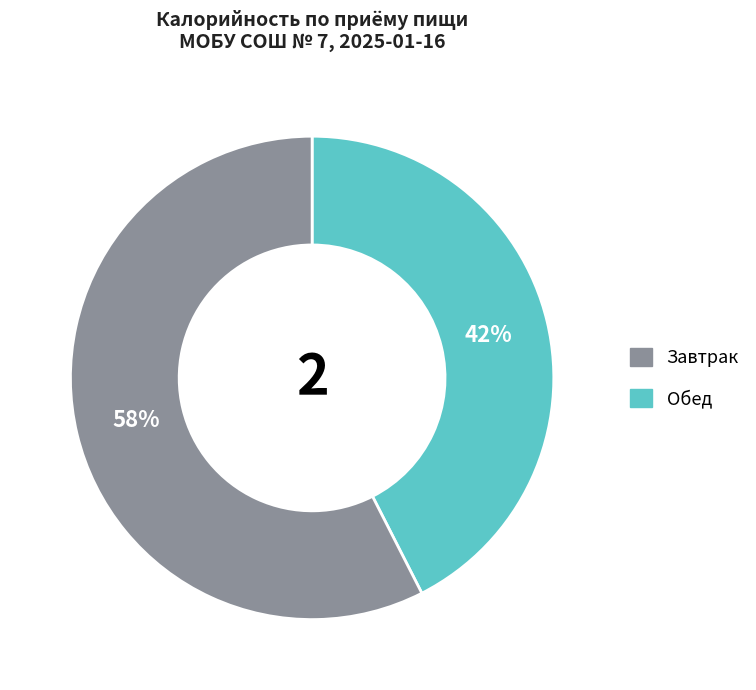

Do Обед and Завтрак together represent more than half of the pie?

Yes